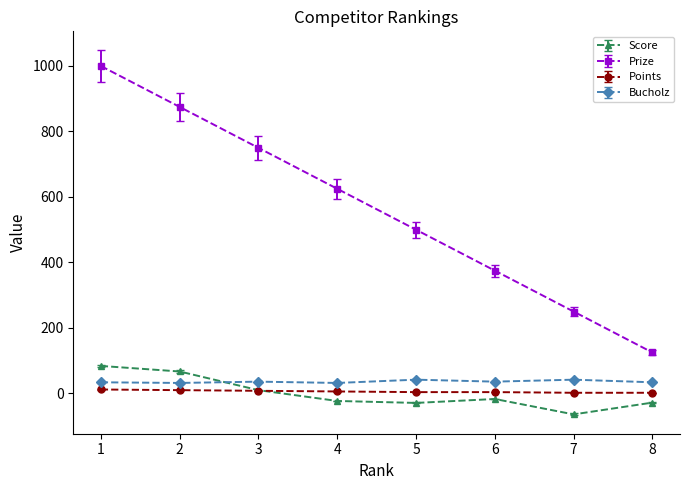

What is the difference between the highest and lowest values at 6?

392